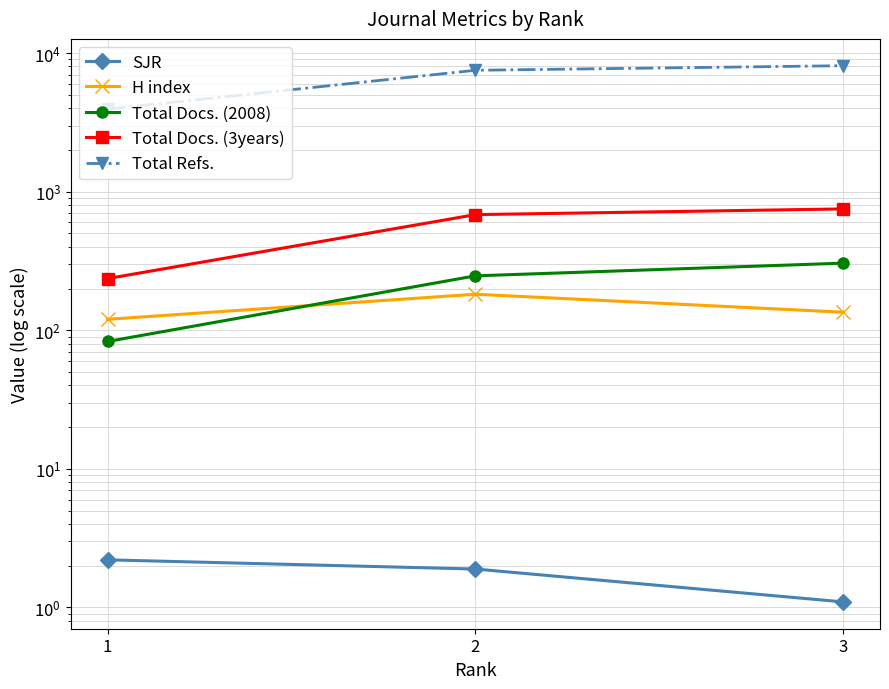

What are all the series names shown in the legend?

SJR, H index, Total Docs. (2008), Total Docs. (3years), Total Refs.